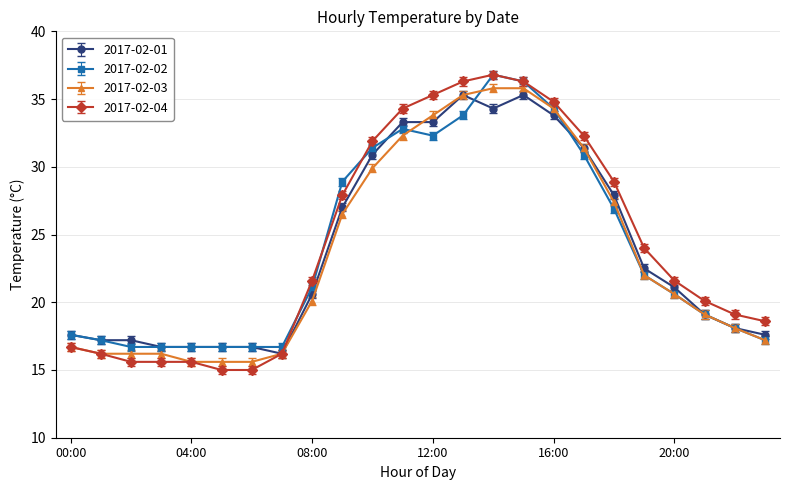

What is the smallest value displayed?

15.0